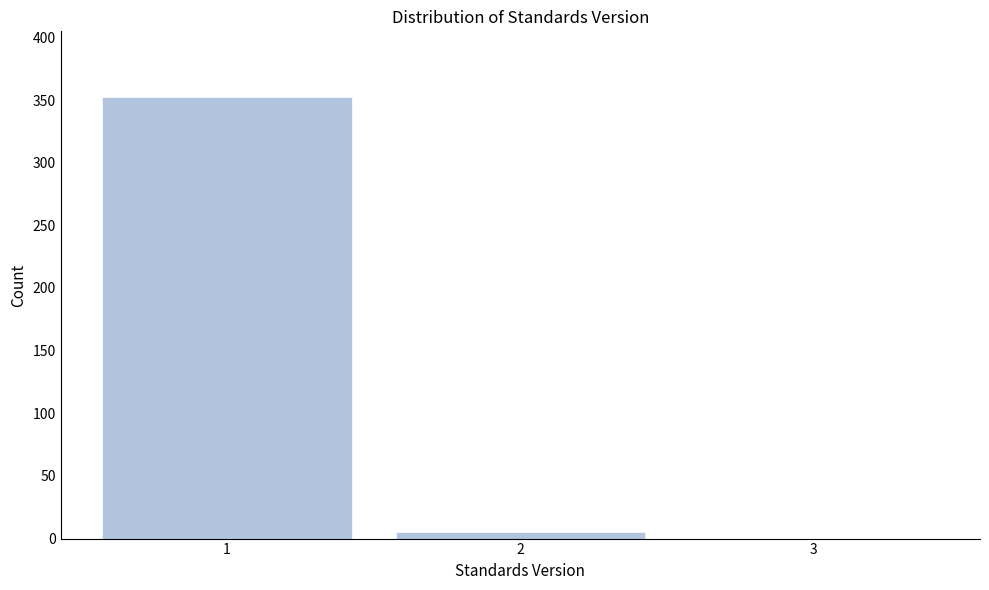

Reading left to right, list every bar in this chart as the range it spans on the x-axis followed by its height. The values are not printed on the chart, so give them approximately, as read against the axis.

0.5 to 1.5: 350
1.5 to 2.5: 5
2.5 to 3.5: 0